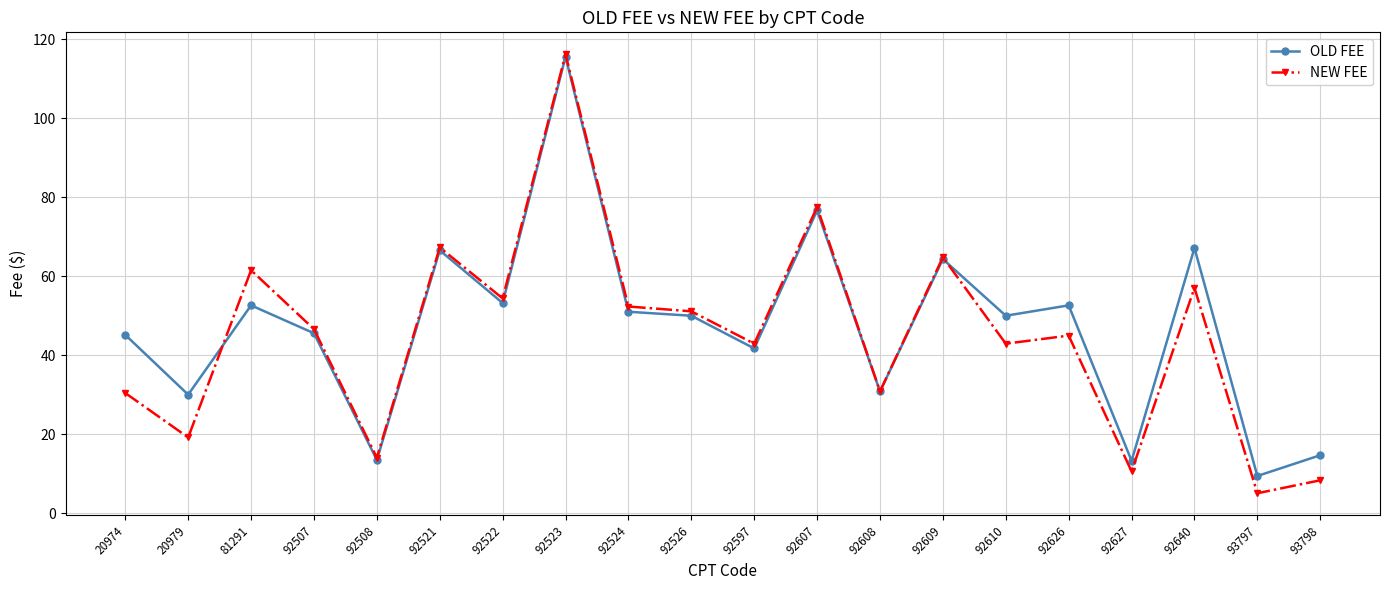

At 92522, list the series in order from largest to smallest.

NEW FEE, OLD FEE